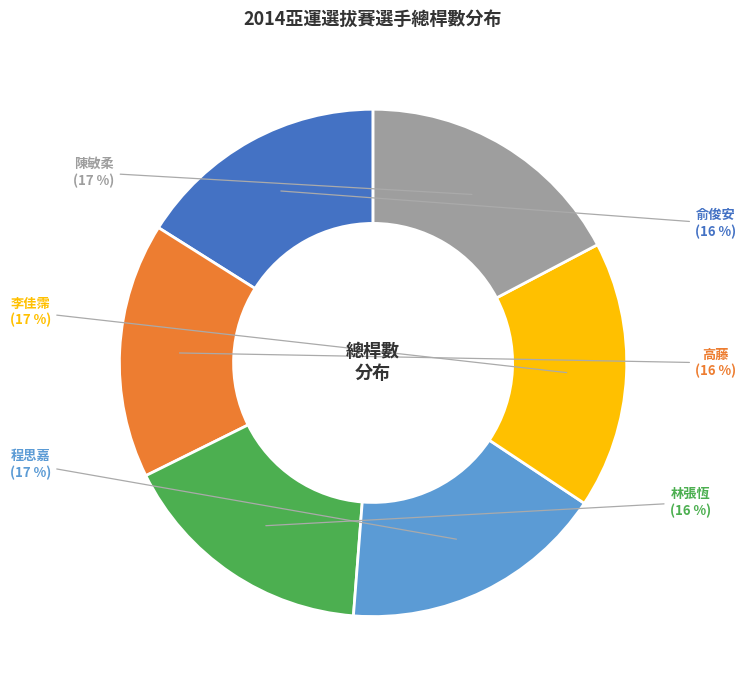

To the nearest percent, what portion does 李佳霈 represent?

17%